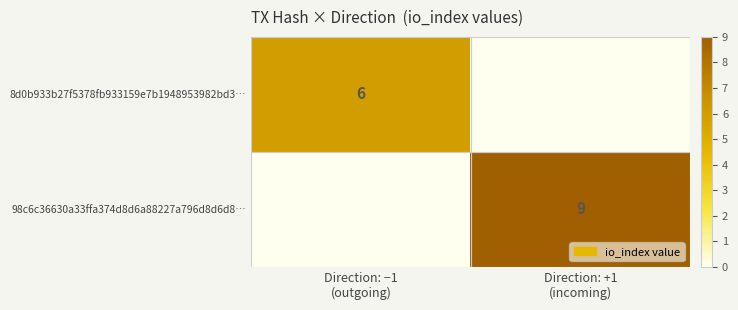

What is the spread (max minus min) of values at Direction: −1
(outgoing)?

6